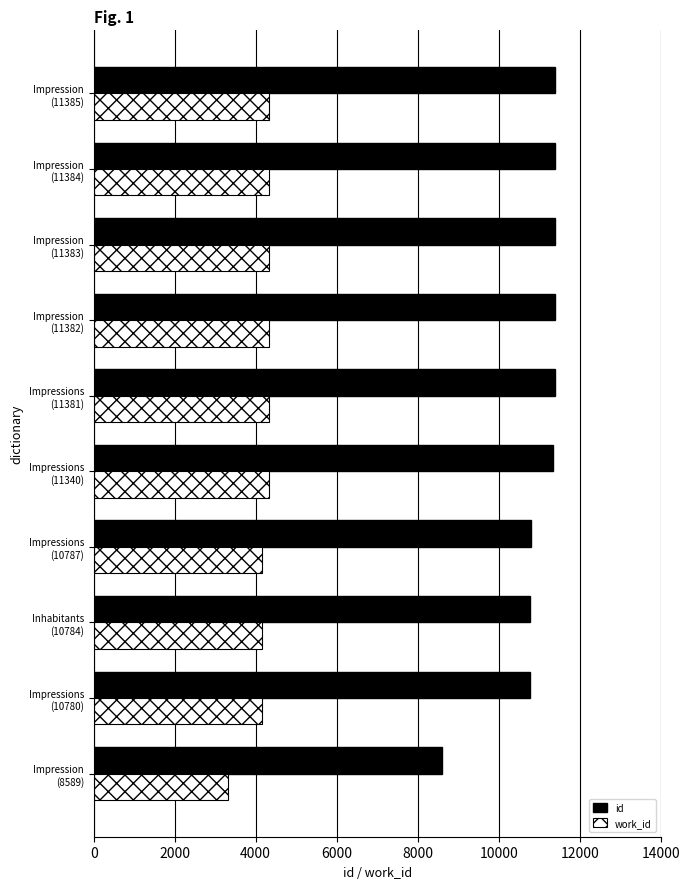

At how many categories does at least one series exceed 4982?

10